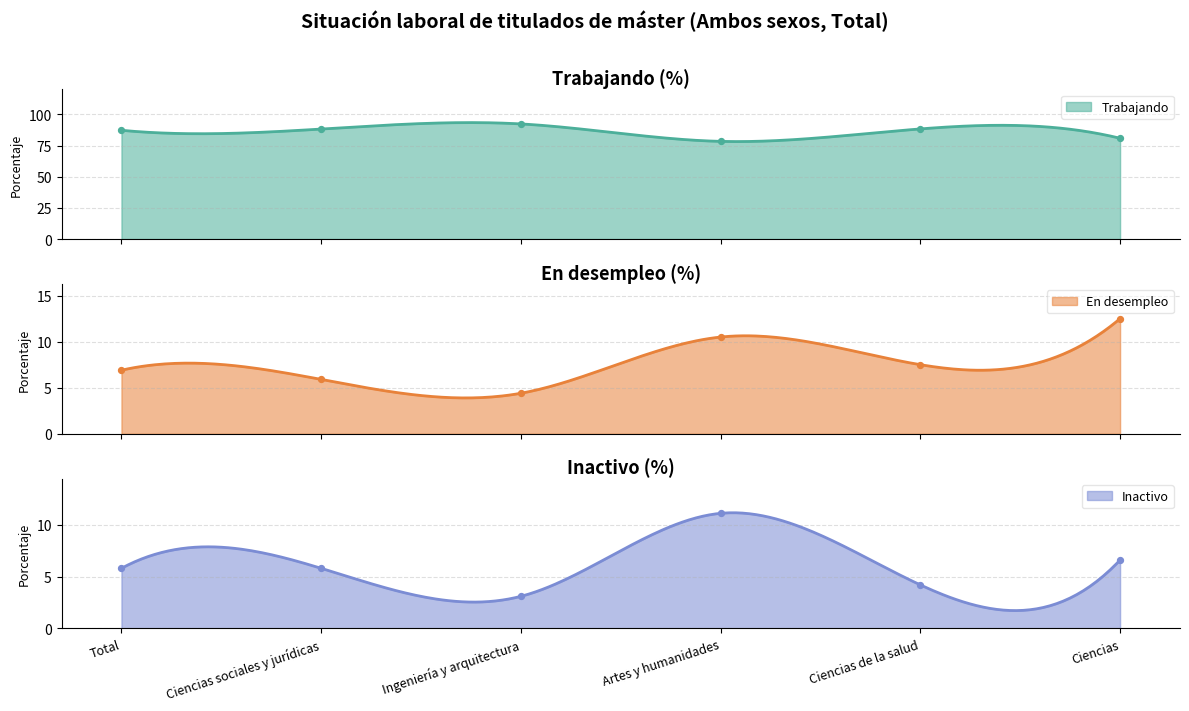

What are all the series names shown in the legend?

Trabajando, En desempleo, Inactivo